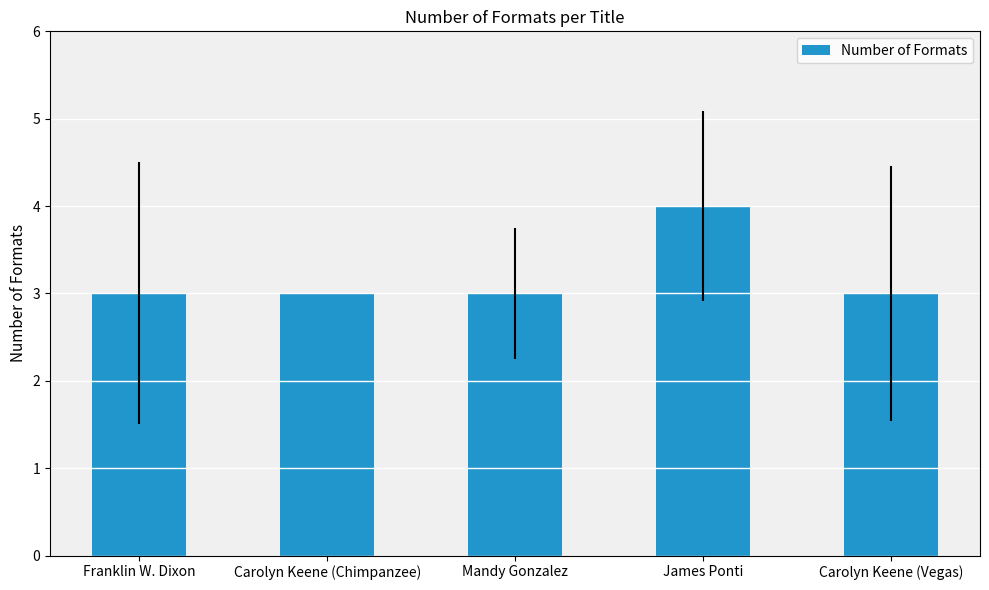

What value does the data have at Franklin W. Dixon?

3